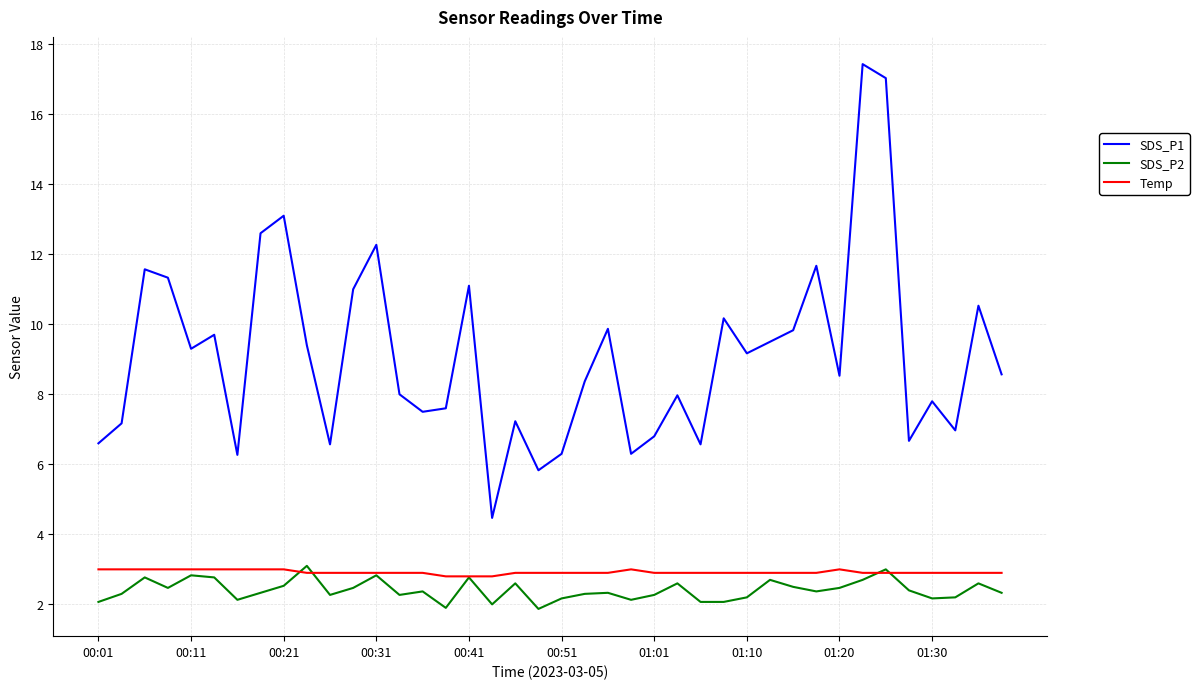

Which series has the widest spread of values?

SDS_P1